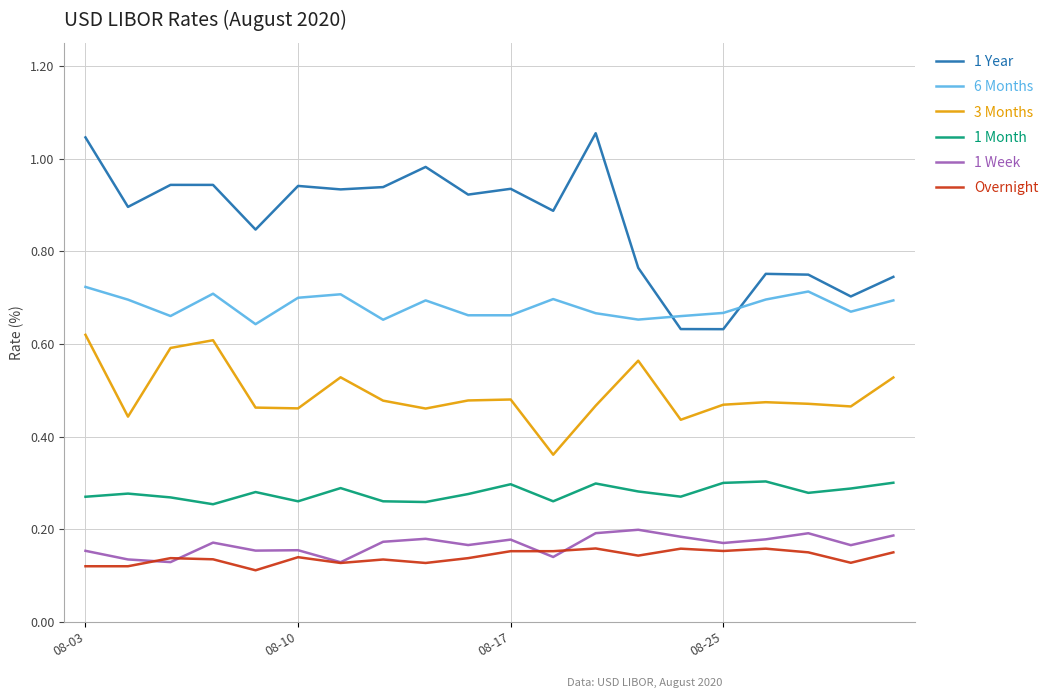

How many lines are shown in the chart?

6